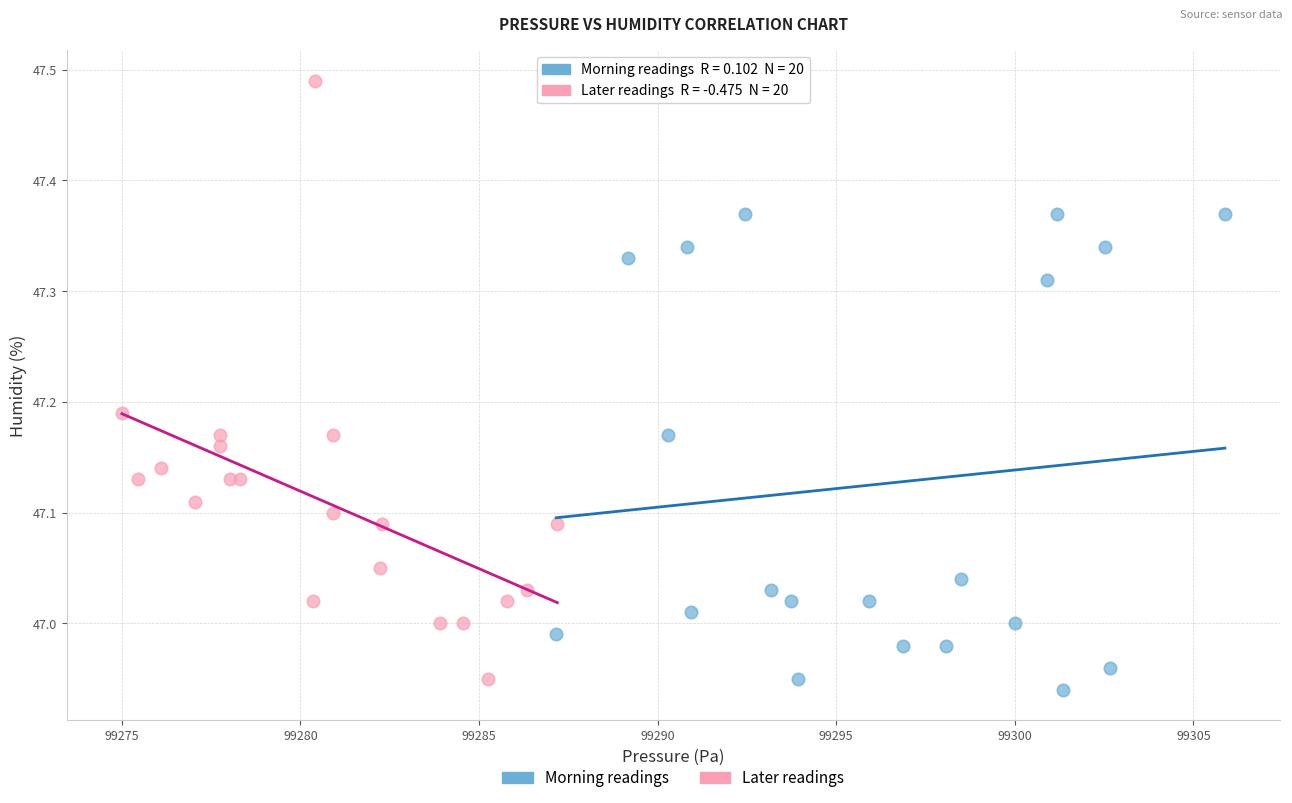

Which series reaches the maximum Y coordinate?

Later readings